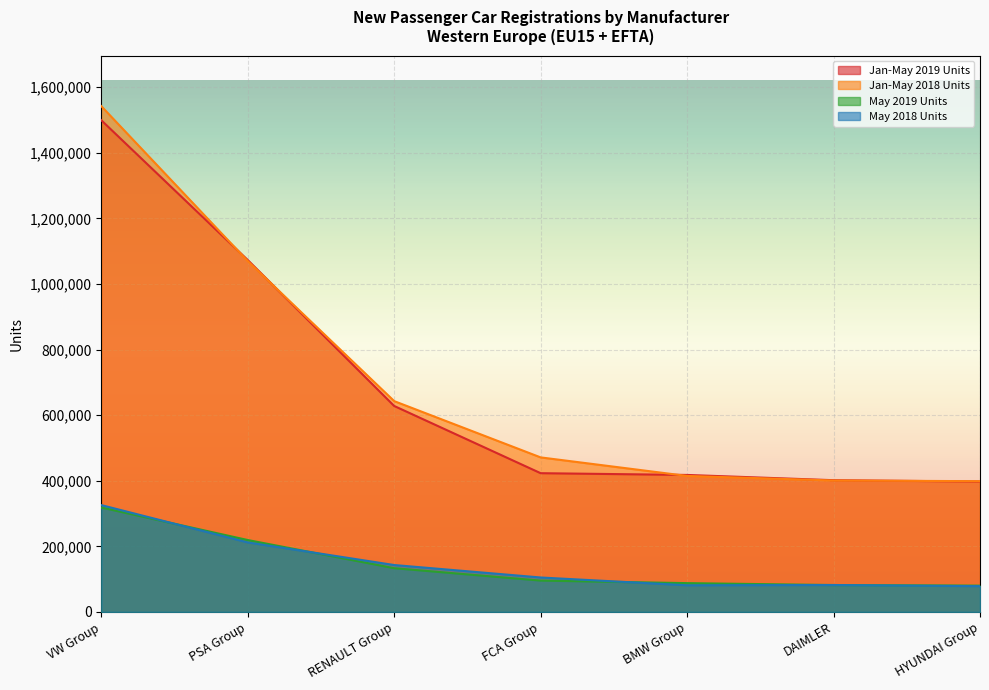

Reading left to right, extract all data points from this chart.

Jan-May 2019 Units: 1499520	1073140	628020	423035	417659	401661	397515
Jan-May 2018 Units: 1542454	1069999	642831	471175	414622	400752	398617
May 2019 Units: 318365	219190	133250	95448	87723	81908	80099
May 2018 Units: 325745	211949	142946	104944	81200	82034	78513